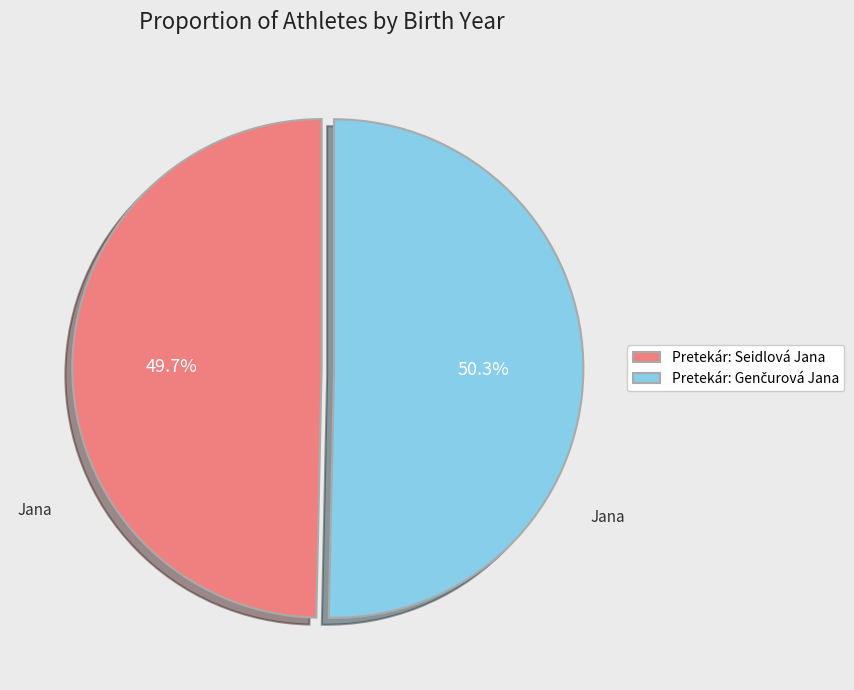

Which slice is the smallest?

Pretekár: Seidlová Jana